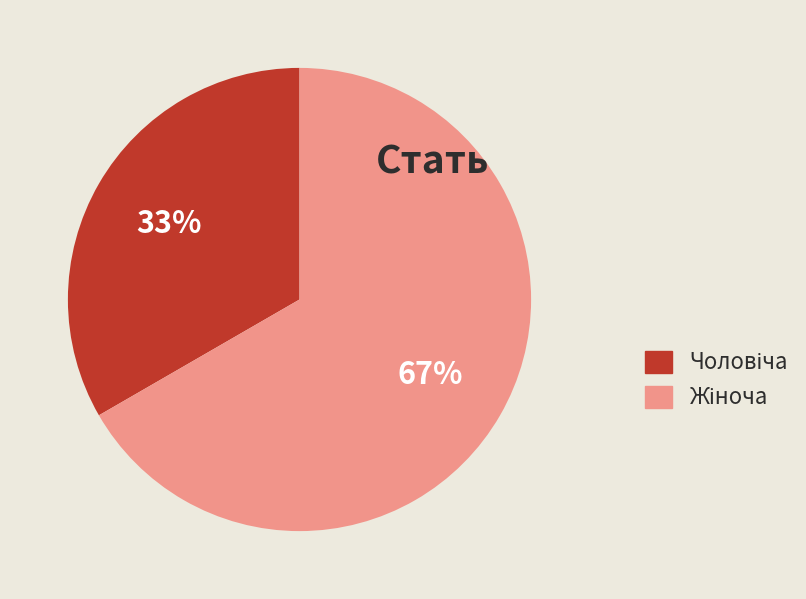

To the nearest percent, what is the average slice percentage?

50%